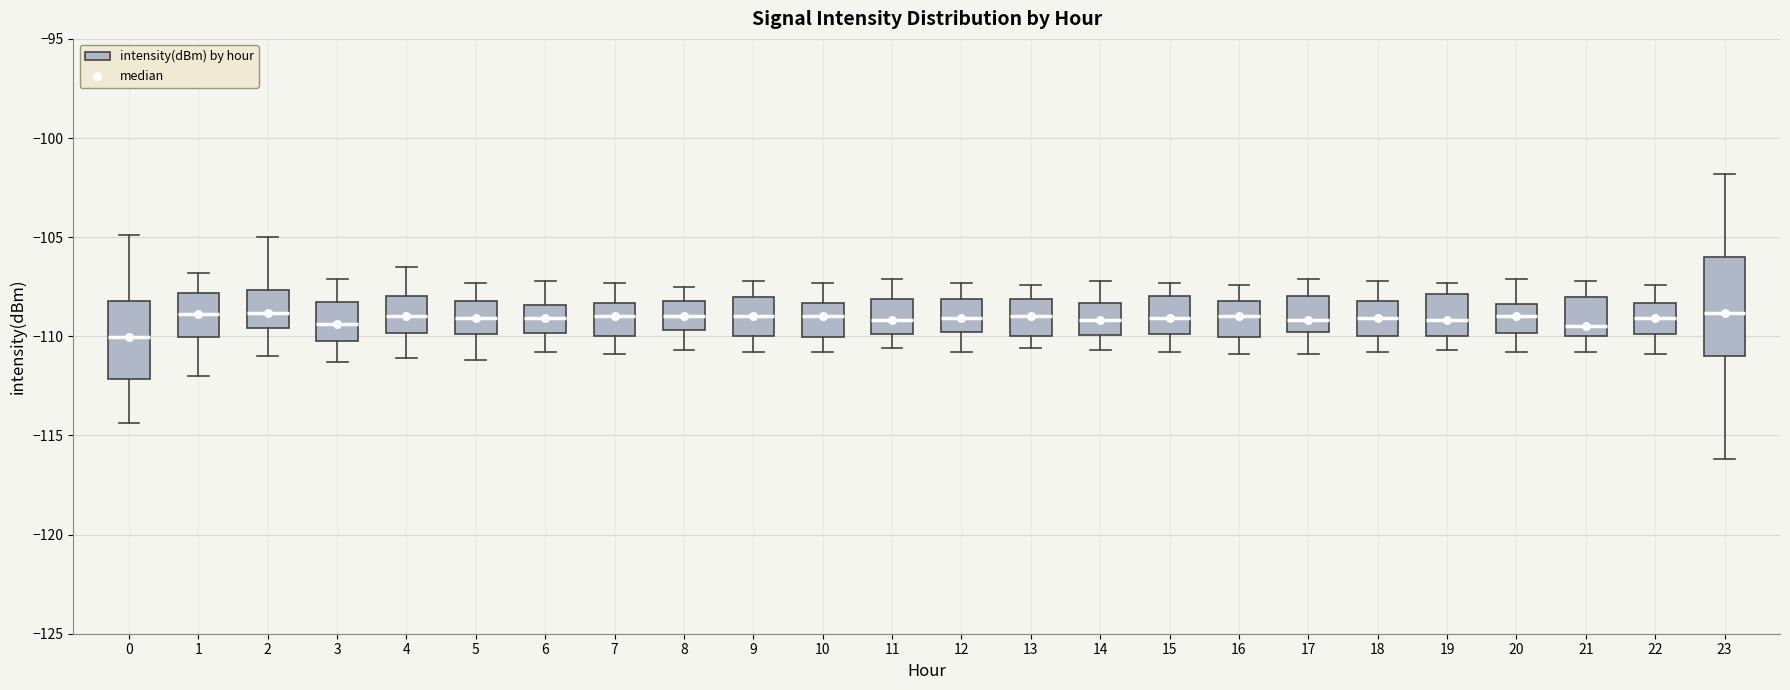

Reading left to right, transcribe this box plot: for each box, give where its median line is, the range the box spans, and where its two whiskers end, as read against the y-axis. The values are not printed on the chart, so give them approximately, as read against the axis.

0: median -110.0, box -112.0 to -108.0, whiskers -114.5 to -105.0
1: median -109.0, box -110.0 to -108.0, whiskers -112.0 to -107.0
2: median -109.0, box -109.5 to -107.5, whiskers -111.0 to -105.0
3: median -109.5, box -110.0 to -108.0, whiskers -111.5 to -107.0
4: median -109.0, box -110.0 to -108.0, whiskers -111.0 to -106.5
5: median -109.0, box -110.0 to -108.0, whiskers -111.0 to -107.5
6: median -109.0, box -110.0 to -108.5, whiskers -111.0 to -107.0
7: median -109.0, box -110.0 to -108.5, whiskers -111.0 to -107.5
8: median -109.0, box -109.5 to -108.0, whiskers -110.5 to -107.5
9: median -109.0, box -110.0 to -108.0, whiskers -111.0 to -107.0
10: median -109.0, box -110.0 to -108.5, whiskers -111.0 to -107.5
11: median -109.0, box -110.0 to -108.0, whiskers -110.5 to -107.0
12: median -109.0, box -110.0 to -108.0, whiskers -111.0 to -107.5
13: median -109.0, box -110.0 to -108.0, whiskers -110.5 to -107.5
14: median -109.0, box -110.0 to -108.5, whiskers -110.5 to -107.0
15: median -109.0, box -110.0 to -108.0, whiskers -111.0 to -107.5
16: median -109.0, box -110.0 to -108.0, whiskers -111.0 to -107.5
17: median -109.0, box -110.0 to -108.0, whiskers -111.0 to -107.0
18: median -109.0, box -110.0 to -108.0, whiskers -111.0 to -107.0
19: median -109.0, box -110.0 to -108.0, whiskers -110.5 to -107.5
20: median -109.0, box -110.0 to -108.5, whiskers -111.0 to -107.0
21: median -109.5, box -110.0 to -108.0, whiskers -111.0 to -107.0
22: median -109.0, box -110.0 to -108.5, whiskers -111.0 to -107.5
23: median -109.0, box -111.0 to -106.0, whiskers -116.0 to -102.0